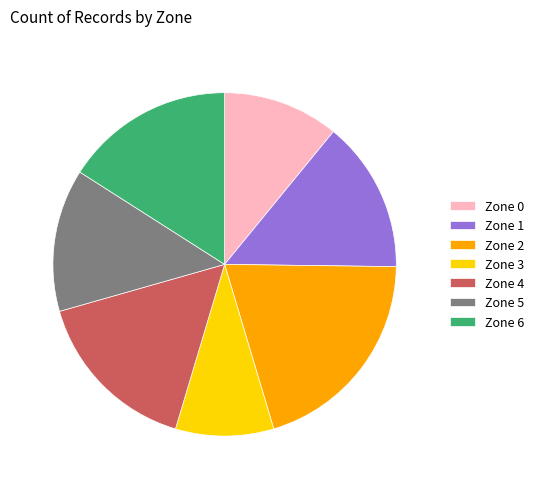

Which slice is the smallest?

Zone 3